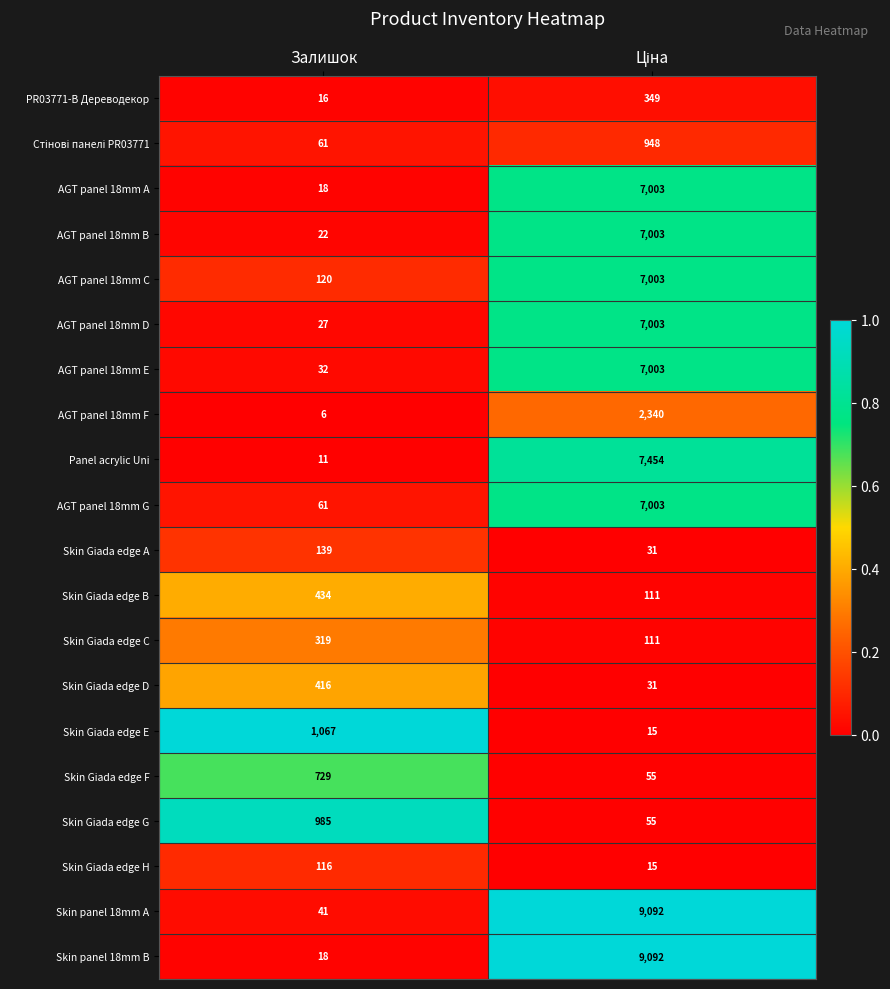

What is the sum of all AGT panel 18mm G values?

7064